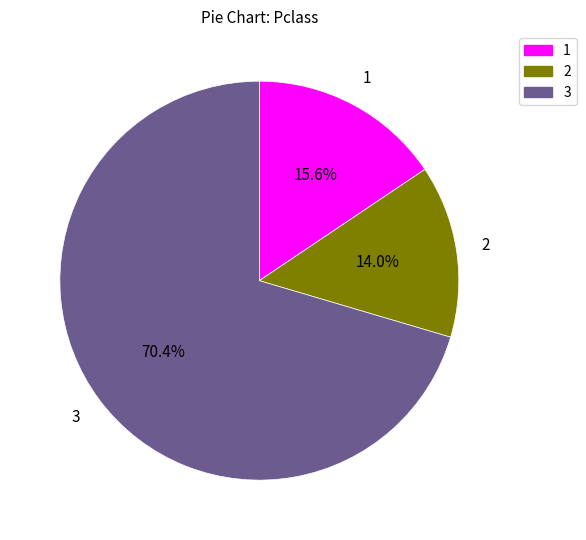

Is there any slice that represents more than half of the pie?

Yes